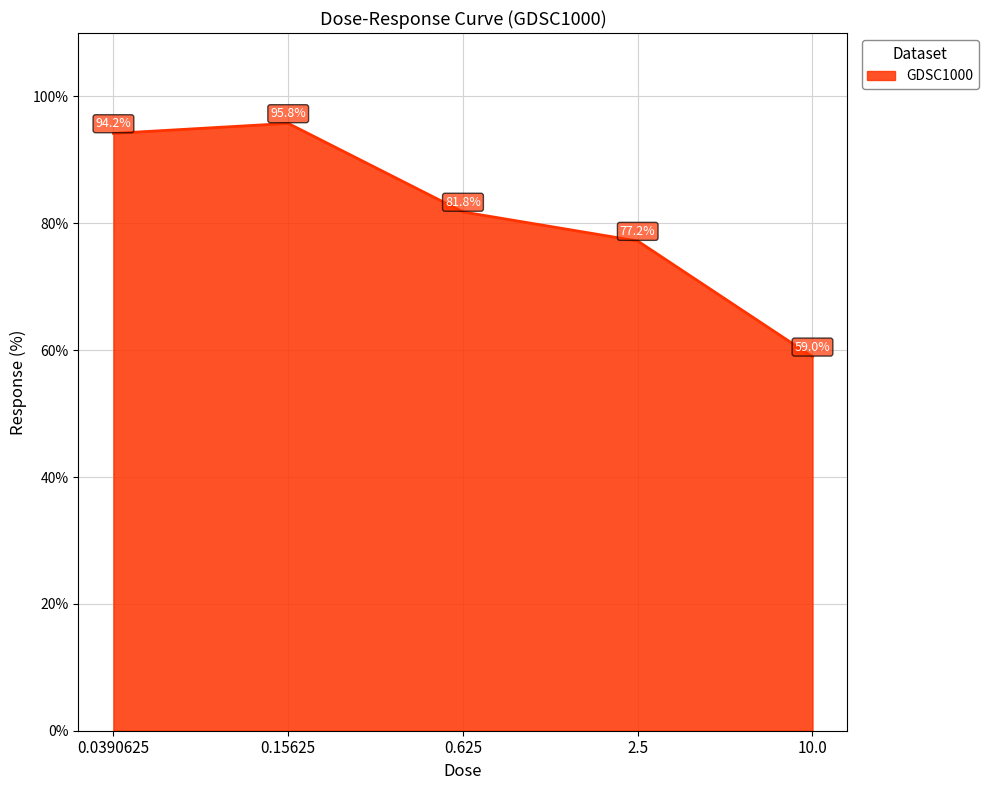

What is the change in value from 0.625 to 2.5?

-4.6